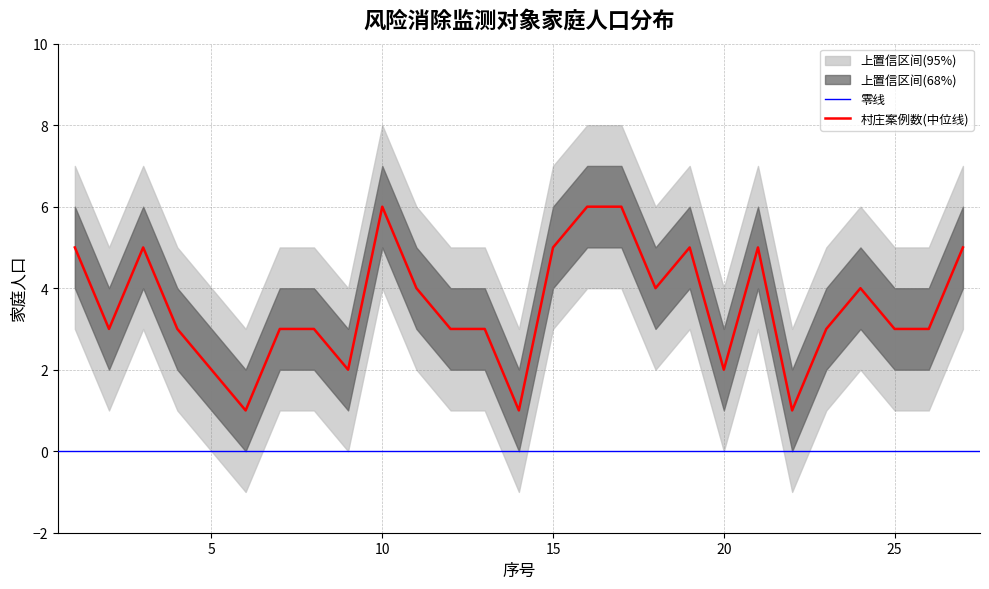

What is the difference between the 上置信区间(95%) values at 9 and 4?

1